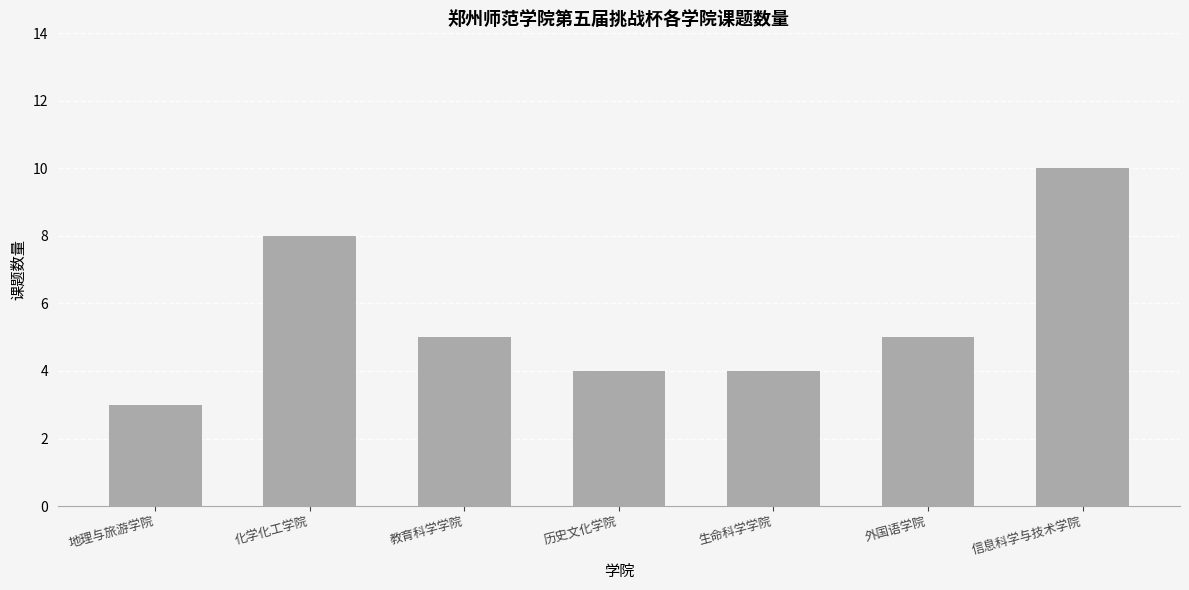

Reading left to right, list all the values displayed in this chart.

3	8	5	4	4	5	10